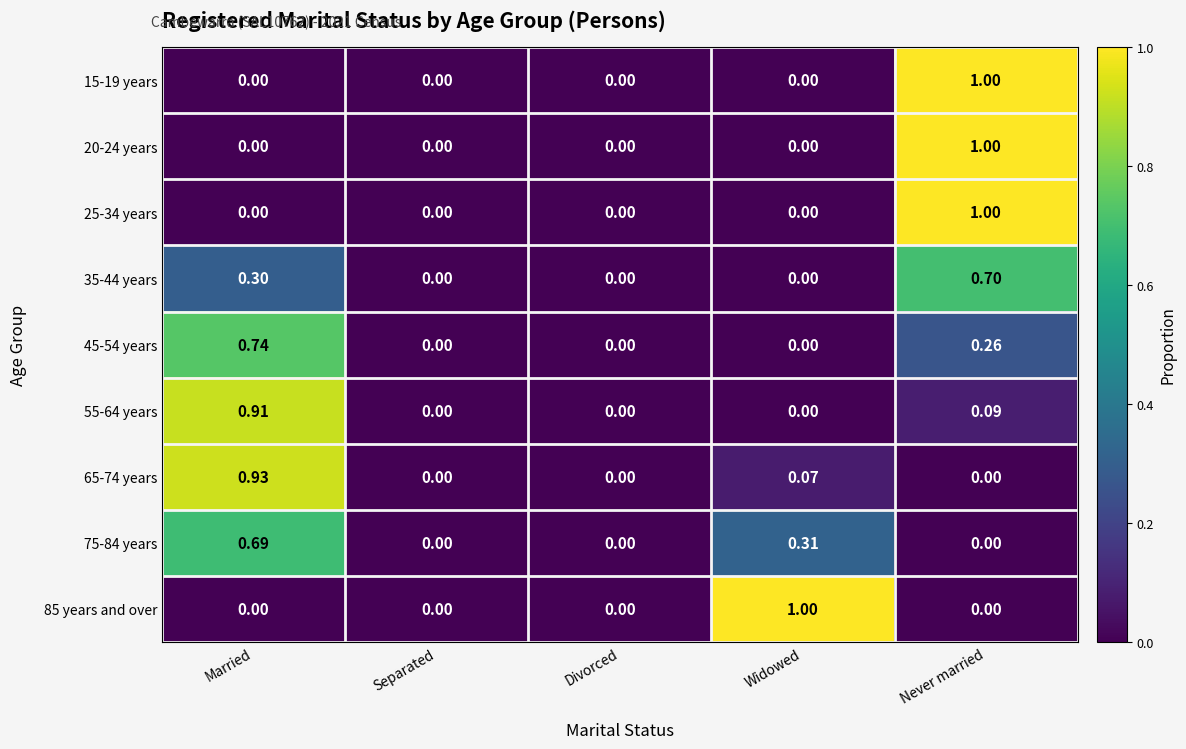

At which category is the sum across all series the highest?

Never married